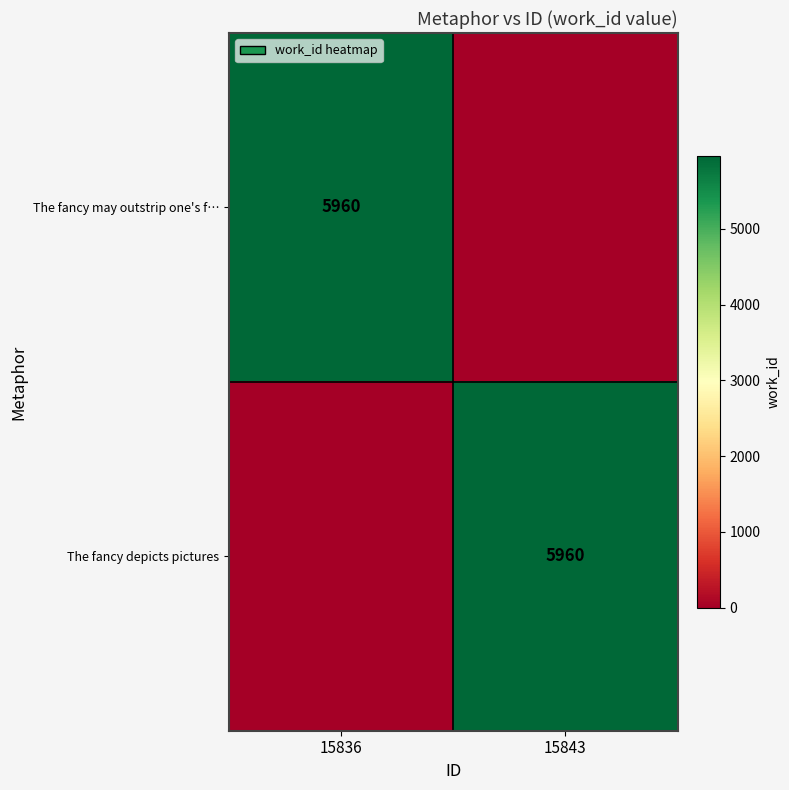

True or false: The fancy may outstrip one's f… has a value of 7816 at 15836.

False